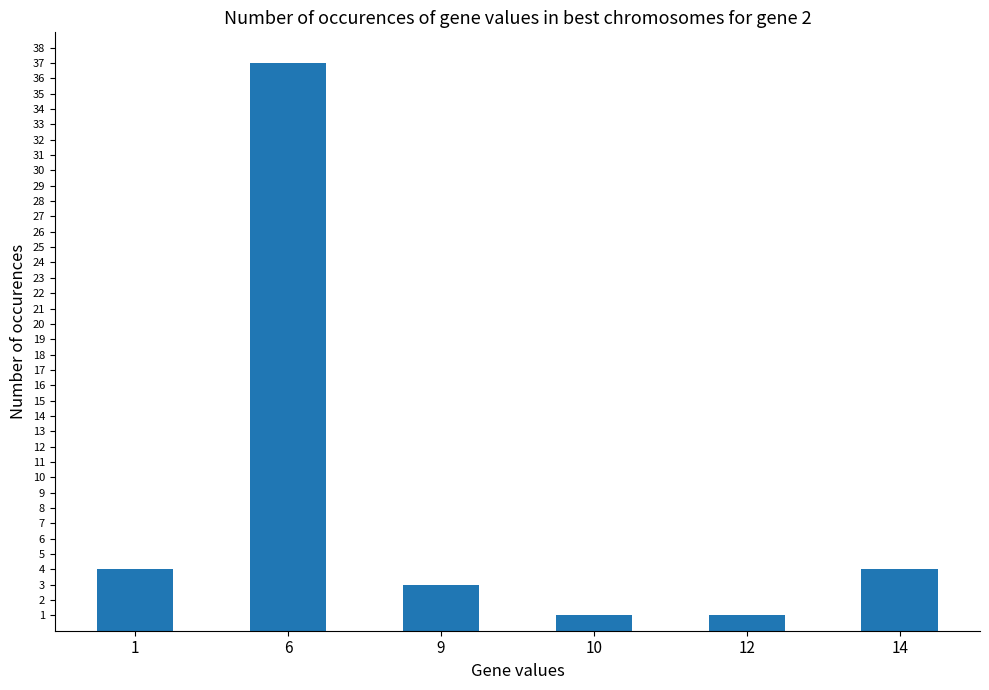

Is it true that the value at 1 is 7?

False